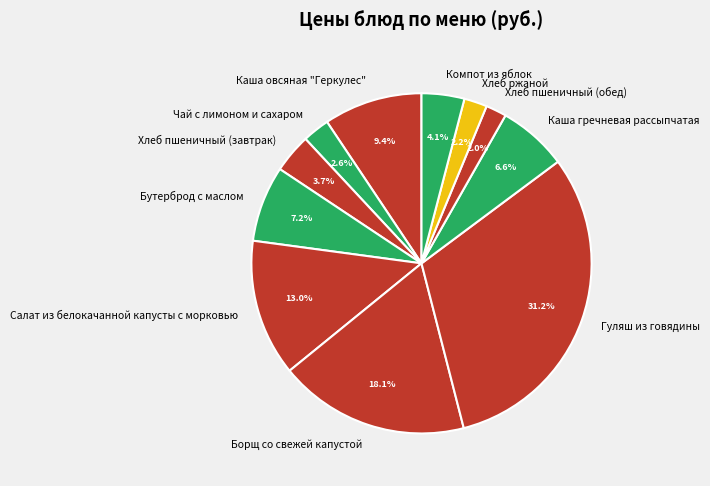

What percentage do Бутерброд с маслом and Каша овсяная "Геркулес" together represent?

16.6%